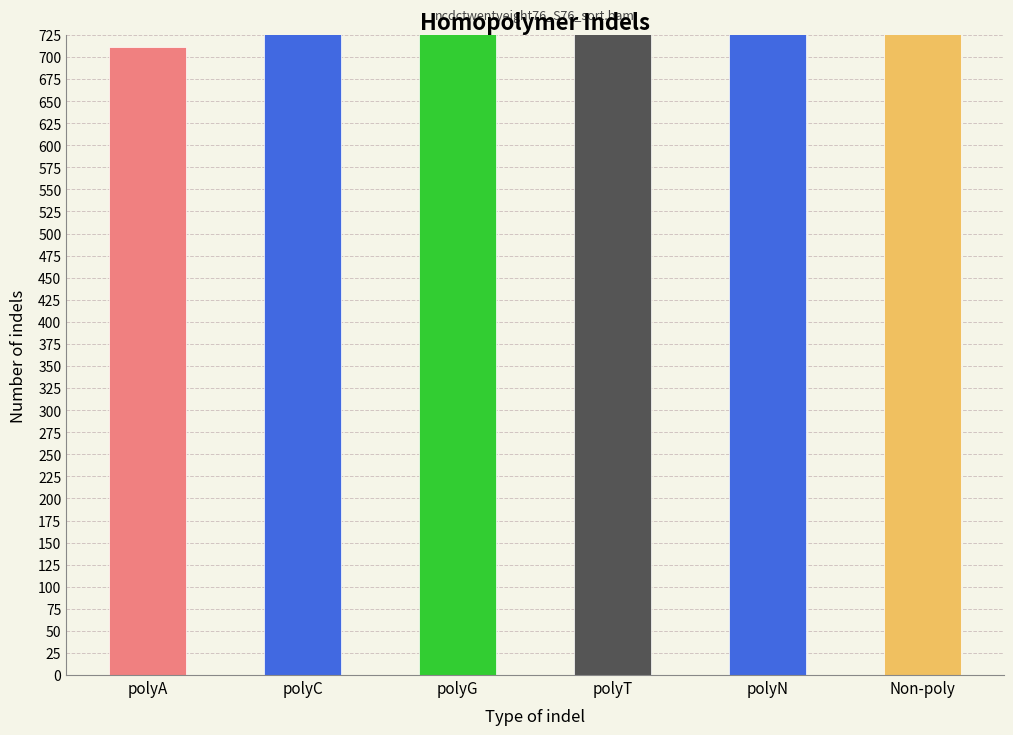

Reading left to right, list all the values displayed in this chart.

710.7	33242.4	171484.8	32821.5	14912.6	1268.3